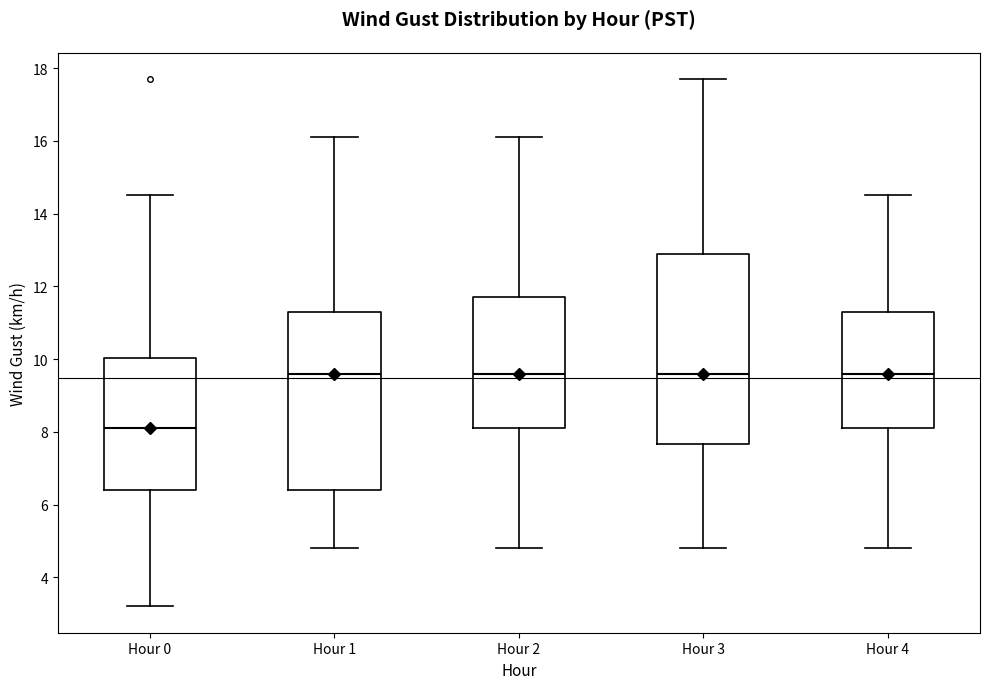

Which box is the tallest, from its lower edge to its upper edge?

Hour 3